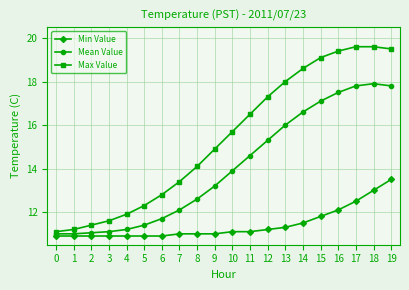

What is the maximum value shown in the chart?

19.6